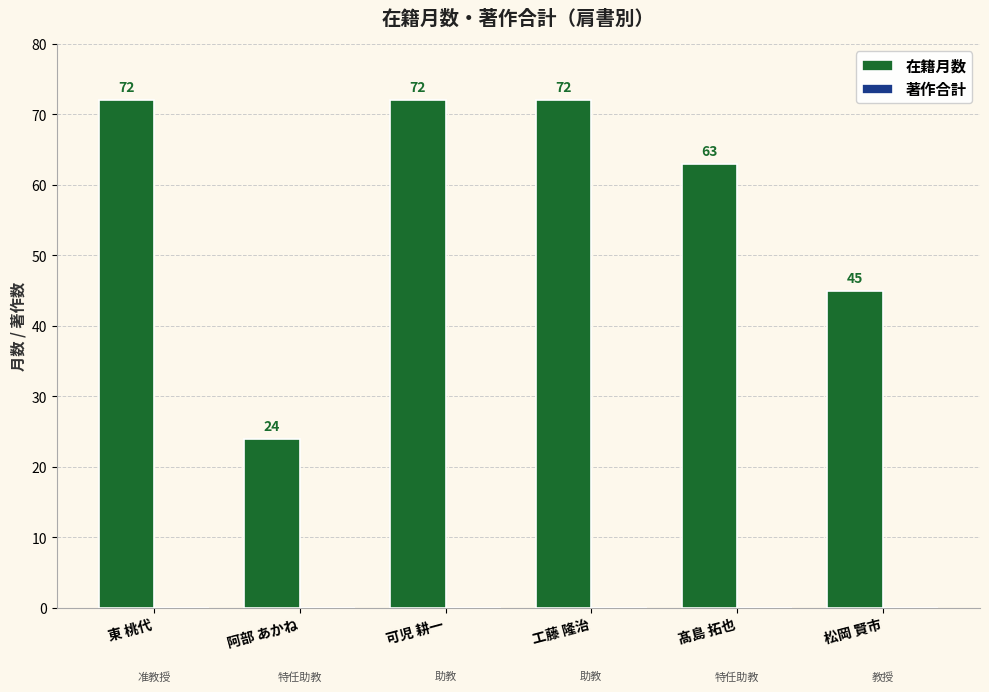

What position from the right is 松岡 賢市?

1